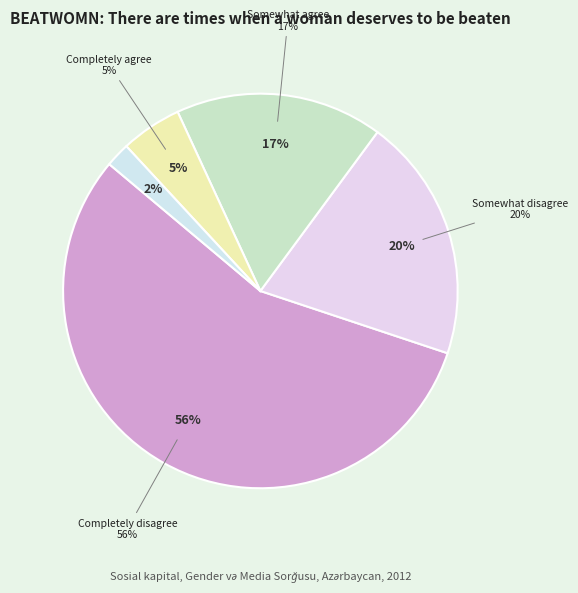

The DK/RA slice represents 2% of the pie. True or false?

True